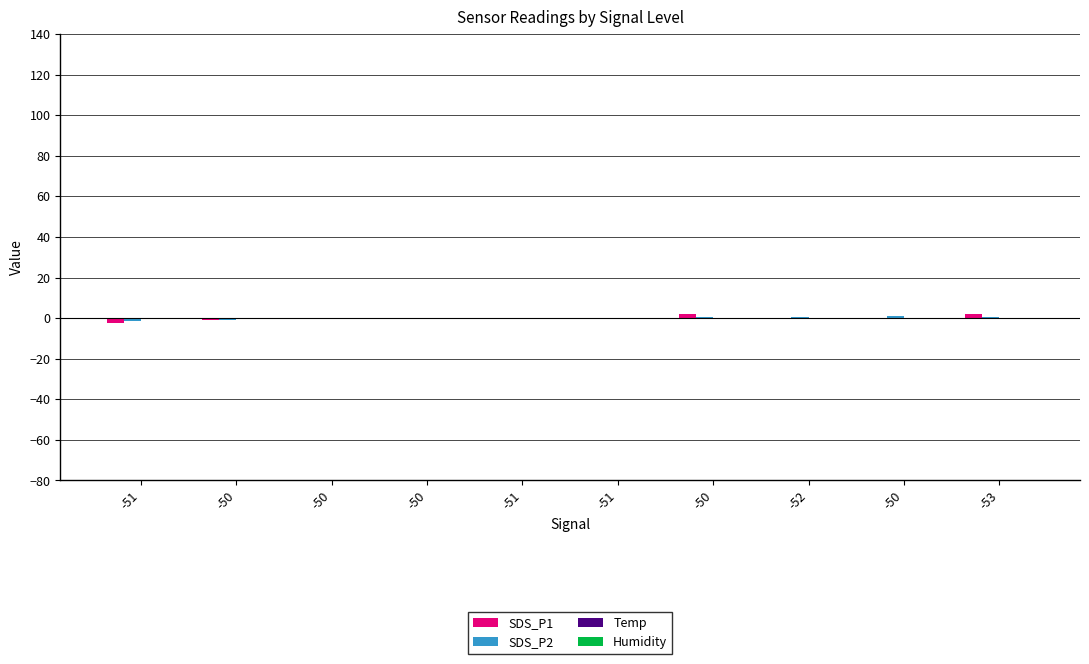

What are all the series names shown in the legend?

SDS_P1, SDS_P2, Temp, Humidity